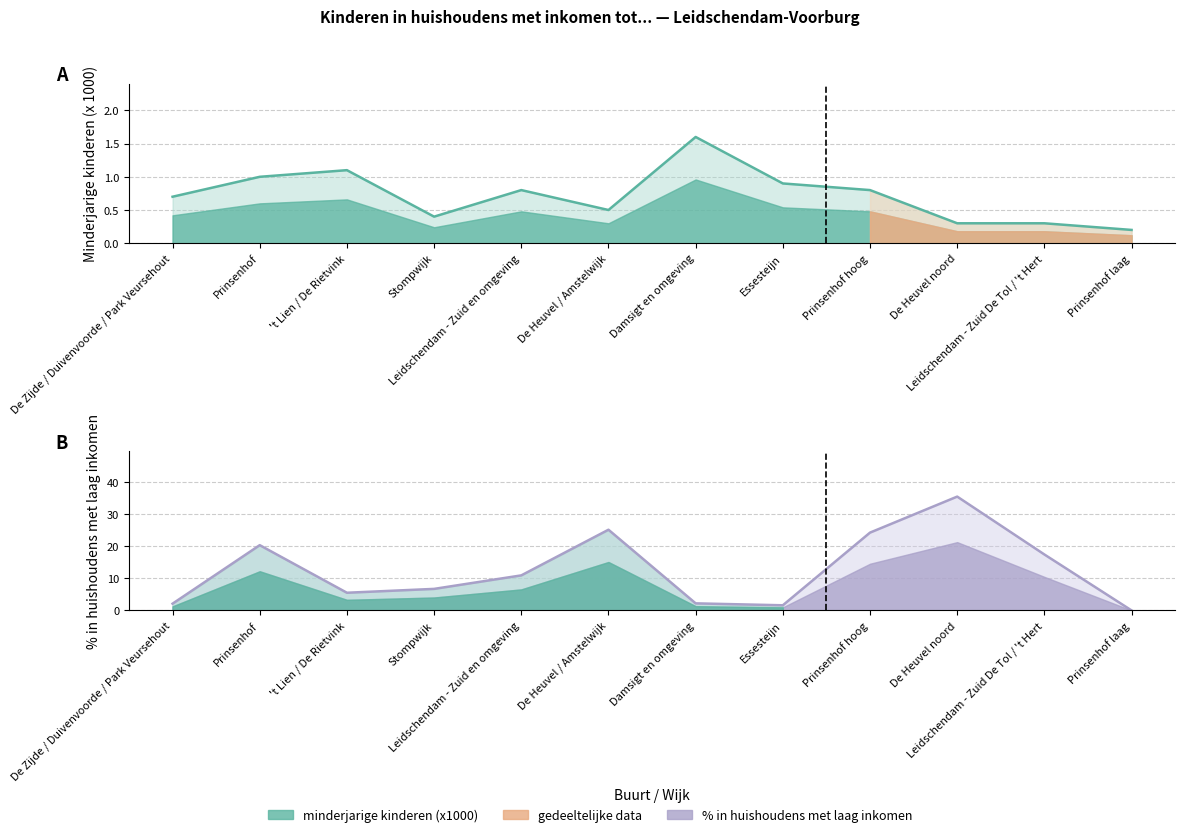

List the series in order of their overall mean, highest first.

% in huishoudens, minderjarige kinderen (x1000)